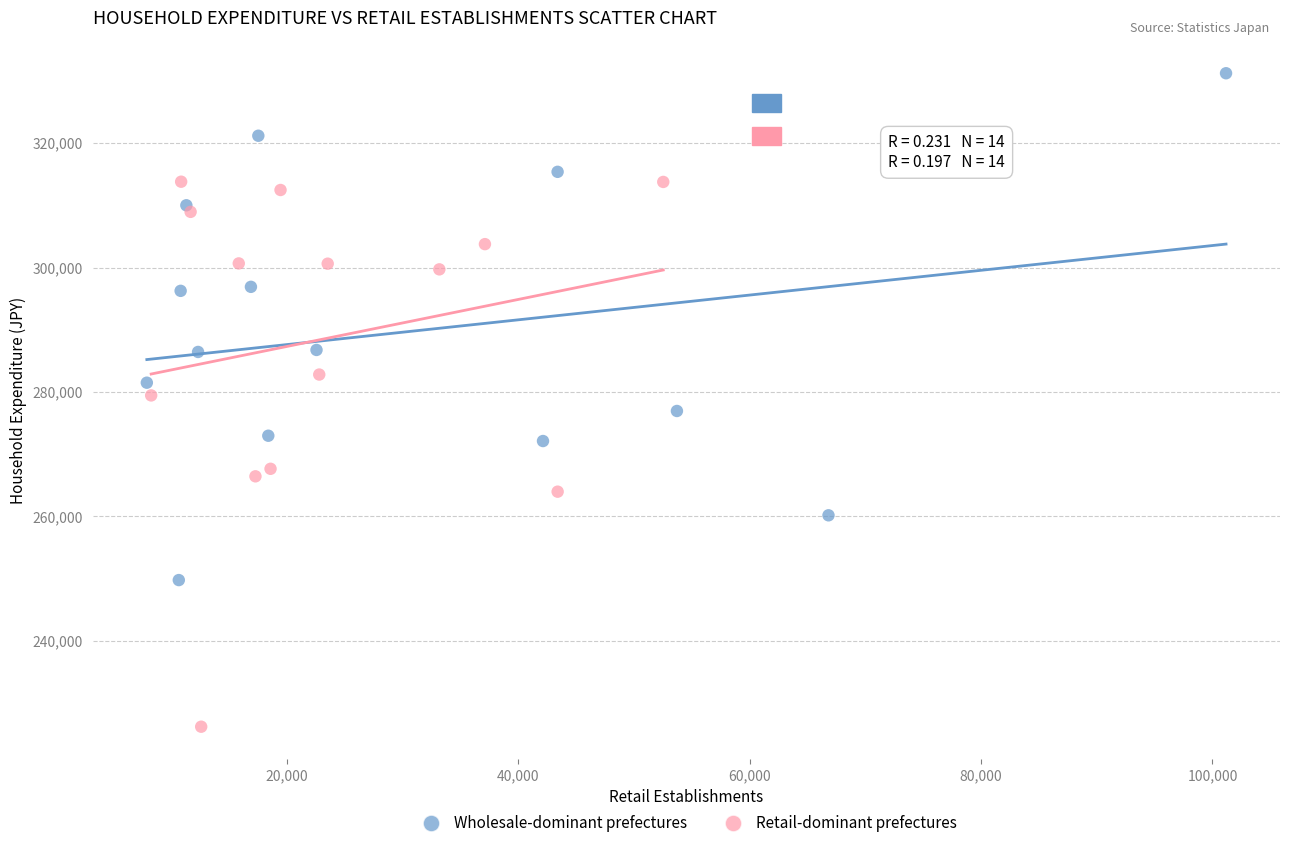

Which series has the widest spread of Y values?

Retail-dominant prefectures